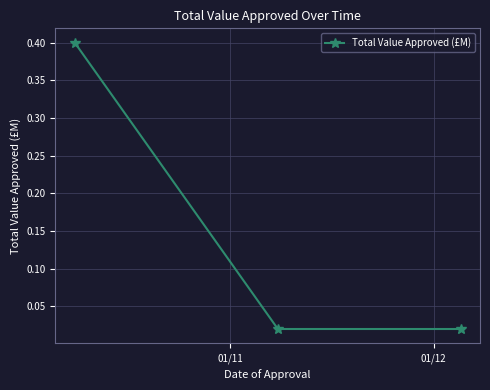

What is the greatest value displayed?

0.4